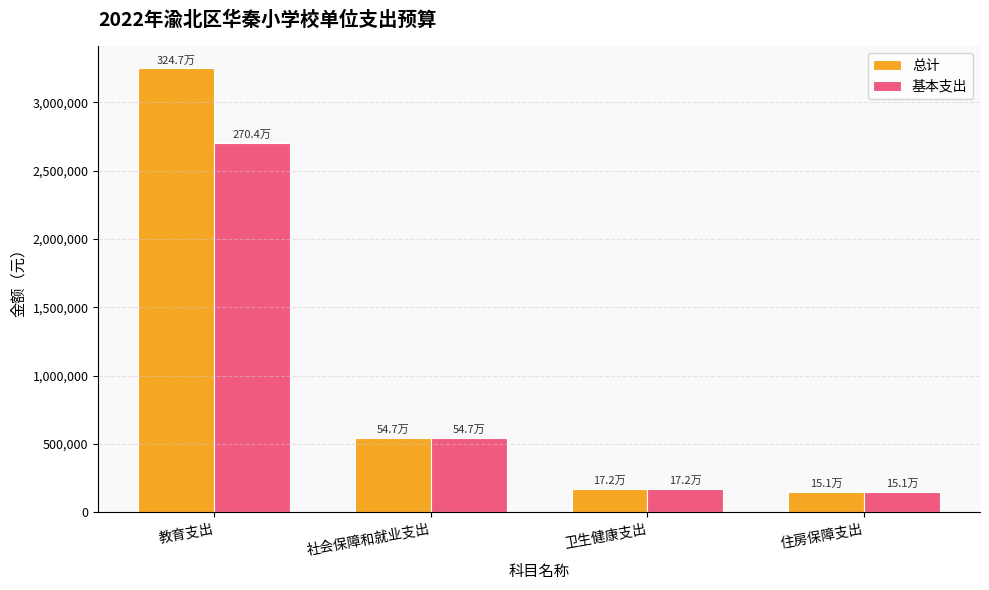

What are all the series names shown in the legend?

总计, 基本支出